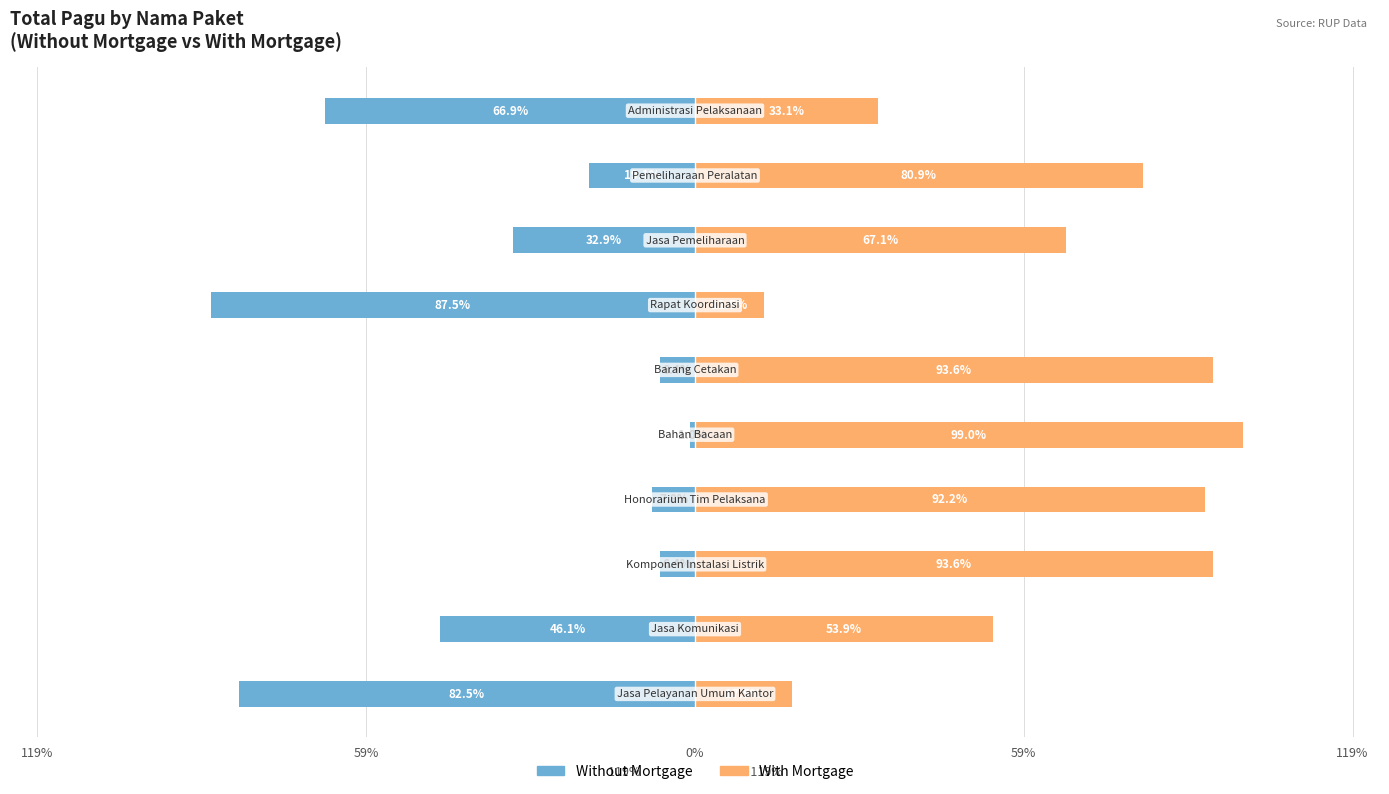

Which series changed the most between 119% and 59%?

With Mortgage